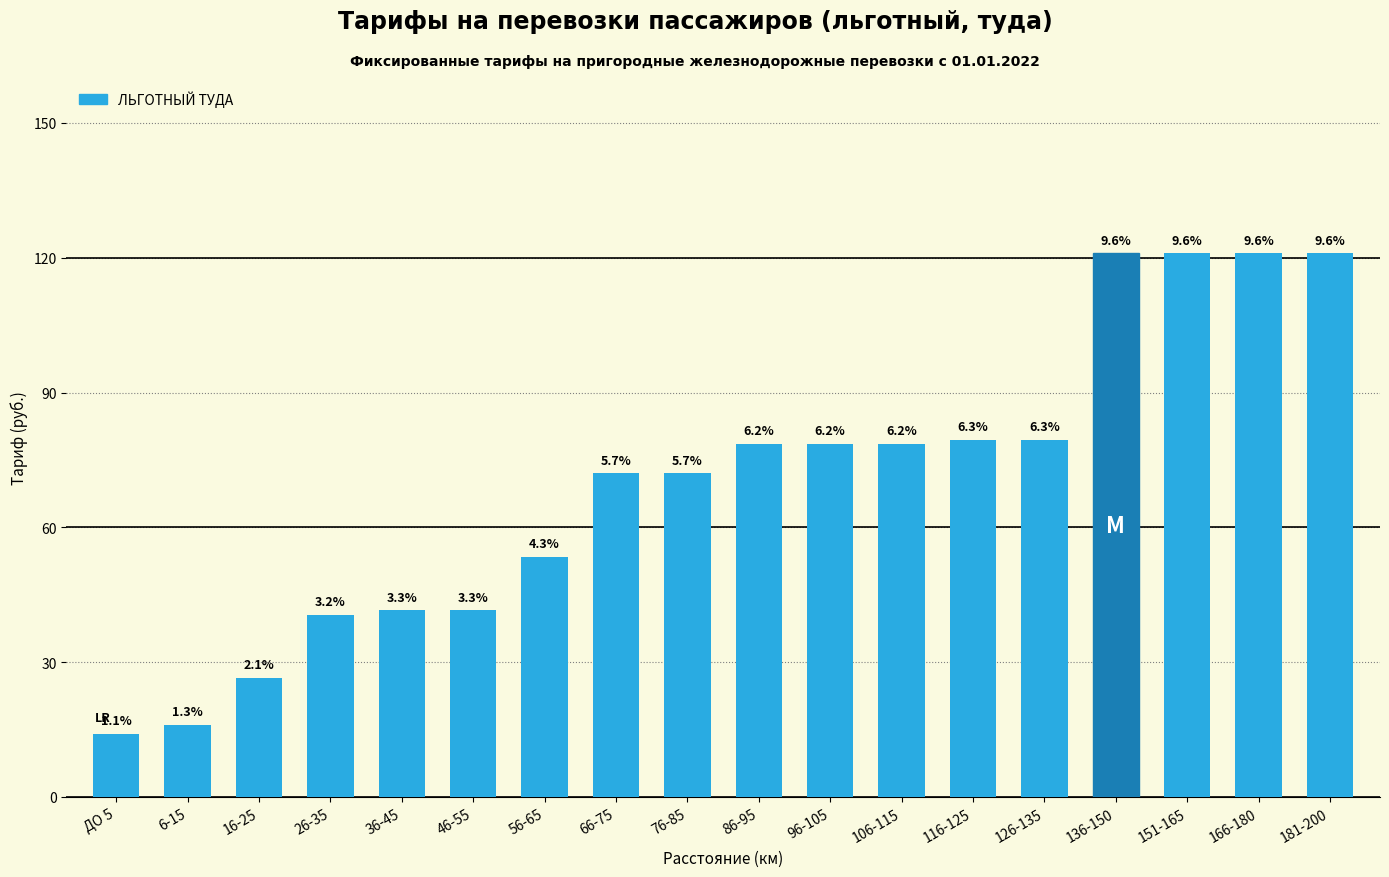

Are the bars horizontal?

No